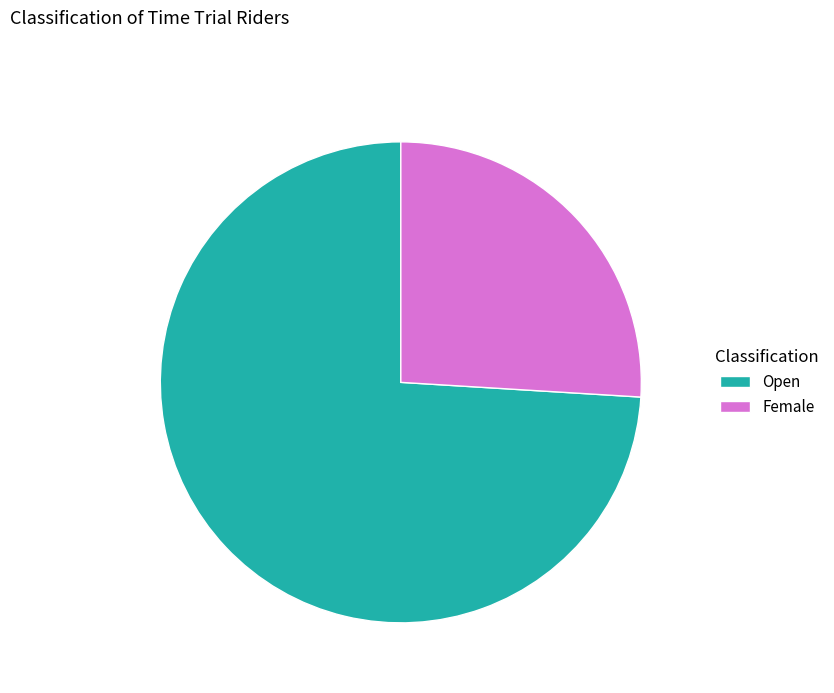

Count the number of slices in the pie.

2